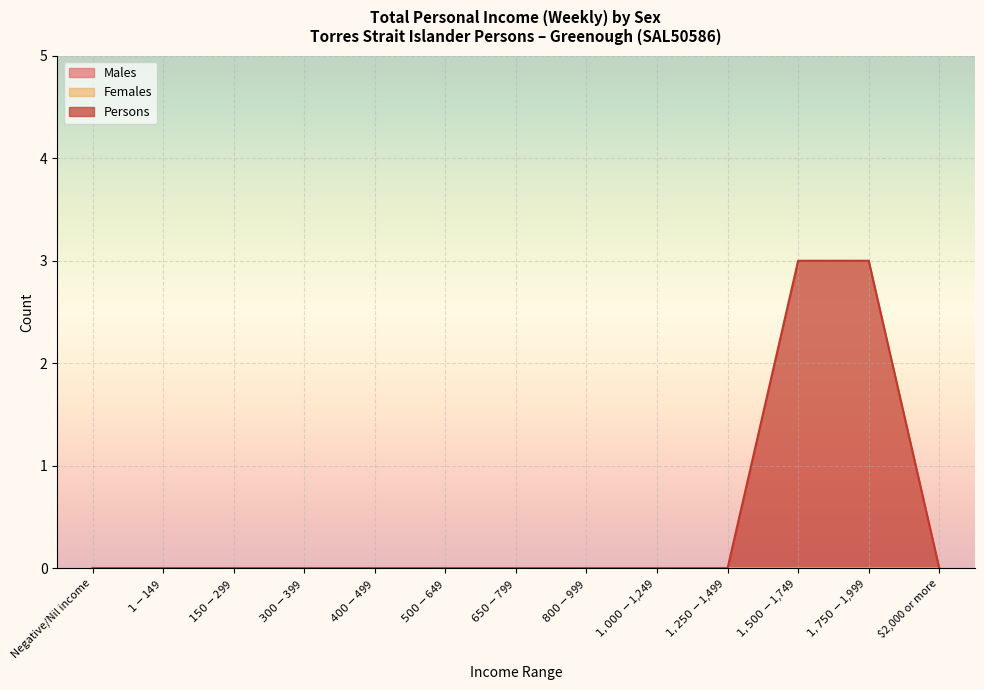

At which category is the sum across all series the highest?

$1,500-$1,749